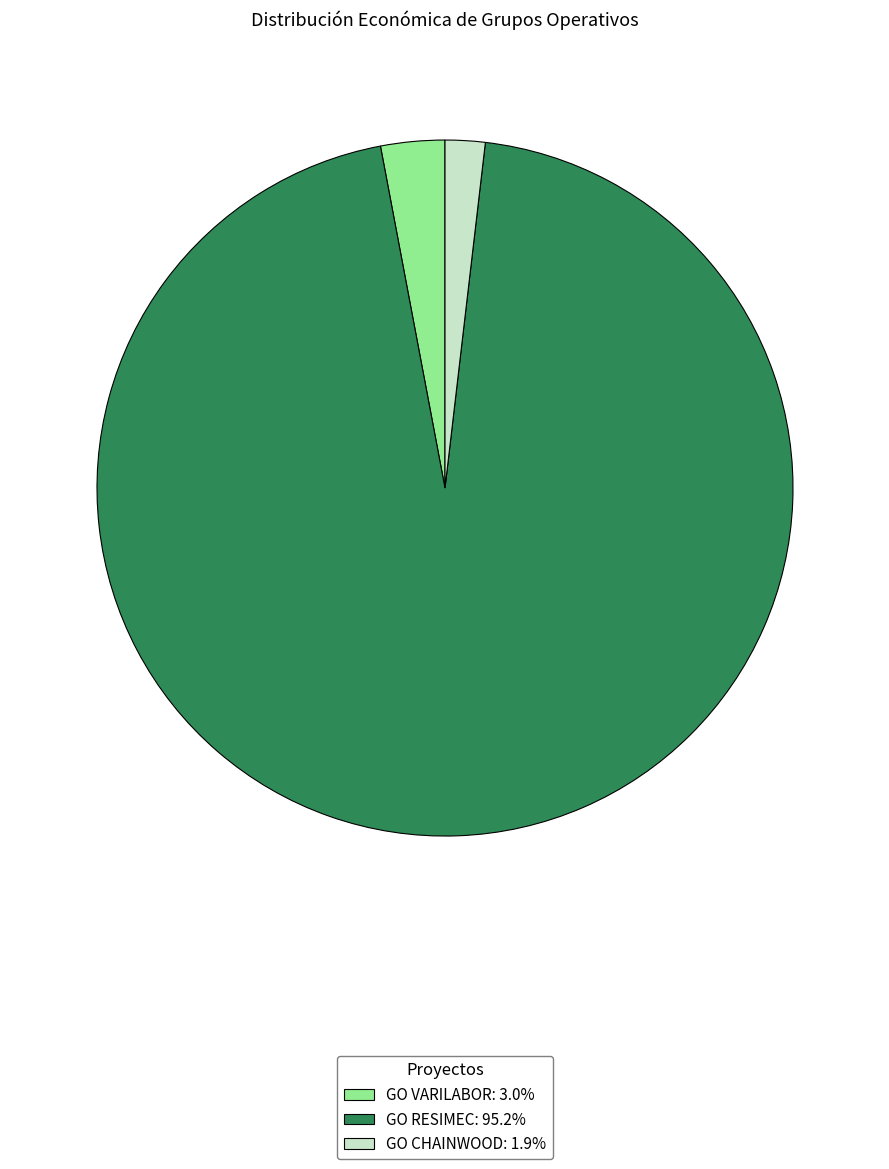

Do GO VARILABOR and GO CHAINWOOD together represent more than half of the pie?

No